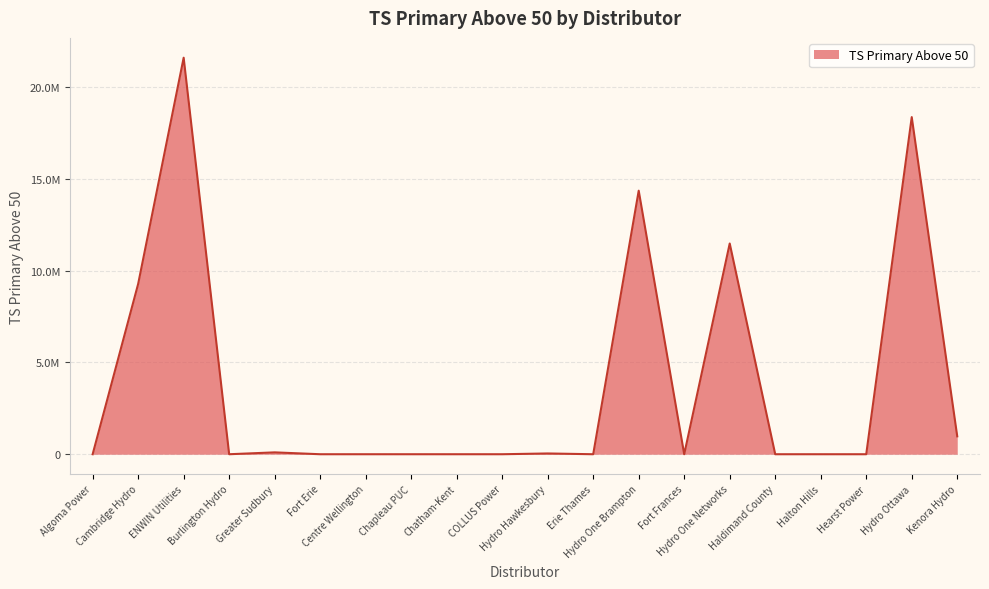

What is the value of the 2nd point from the left?

9280027.0